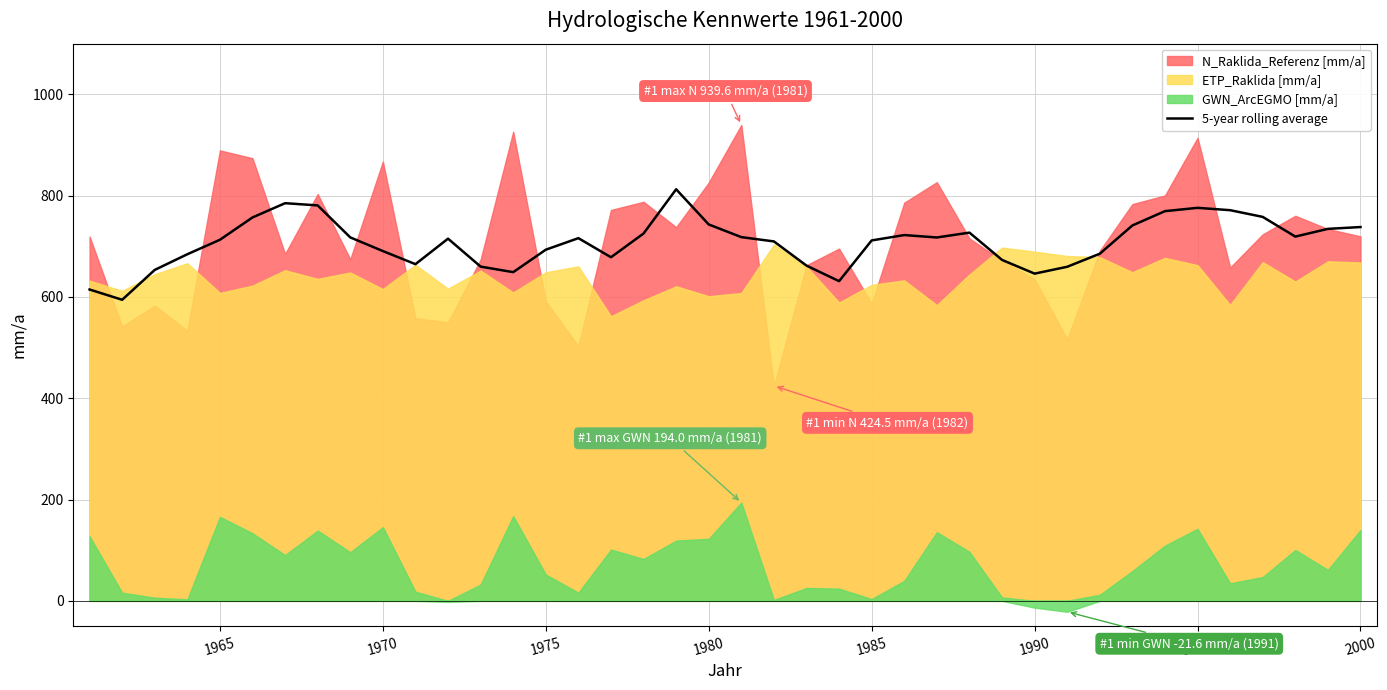

How many points are lower than both their immediate neighbors (excluding endpoints)?

8